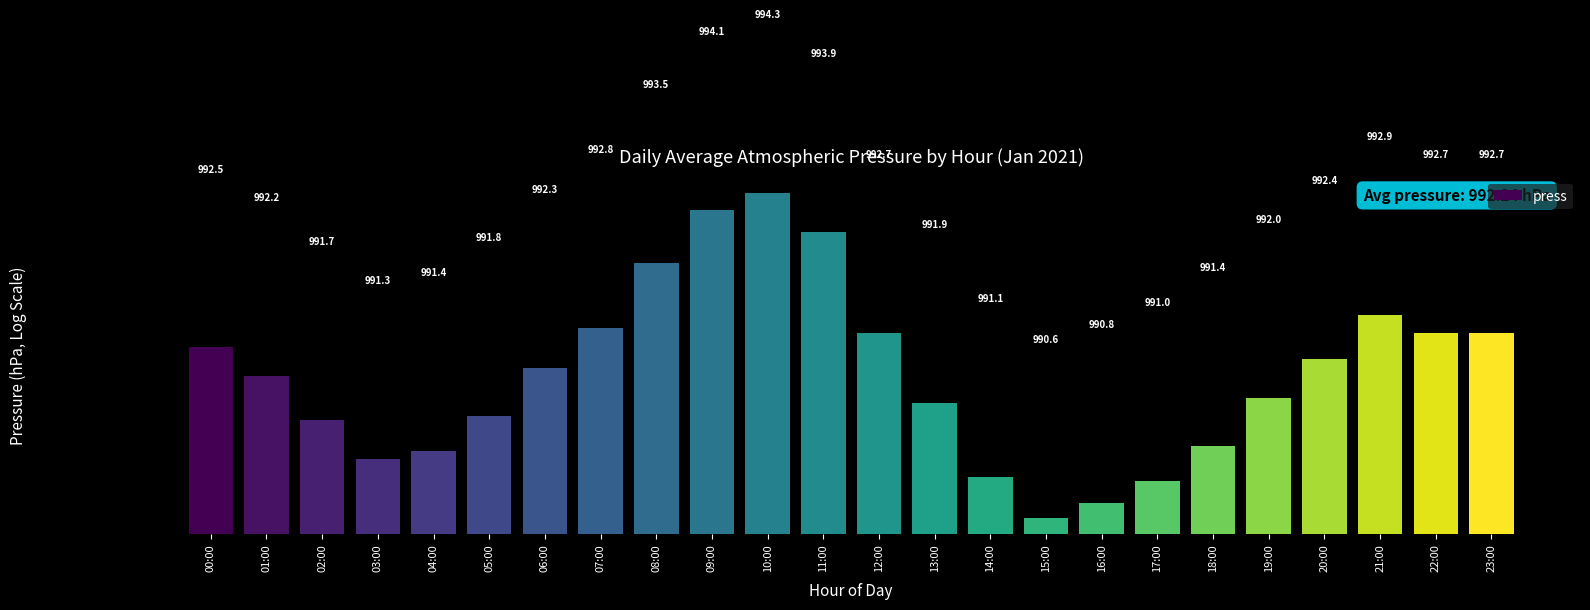

What is the change in value from 15:00 to 17:00?

+0.4